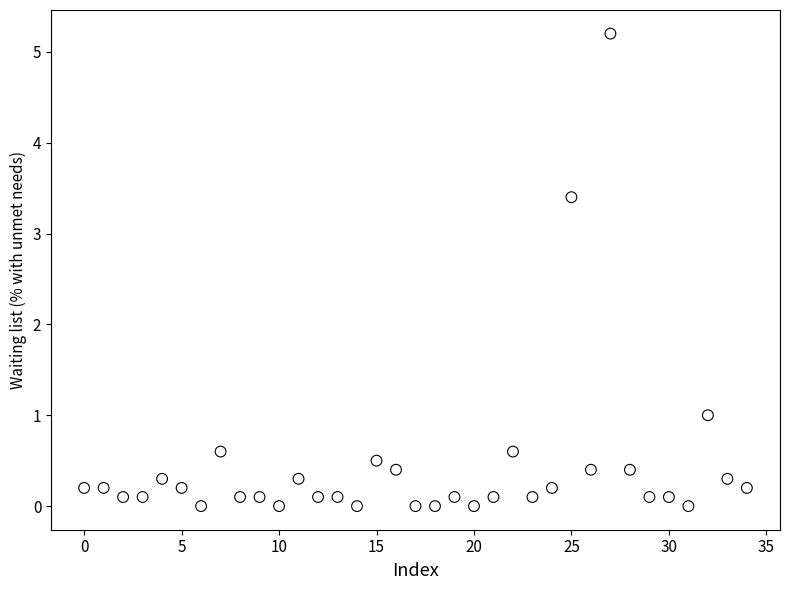

What is the range of Y values (max minus min)?

5.2